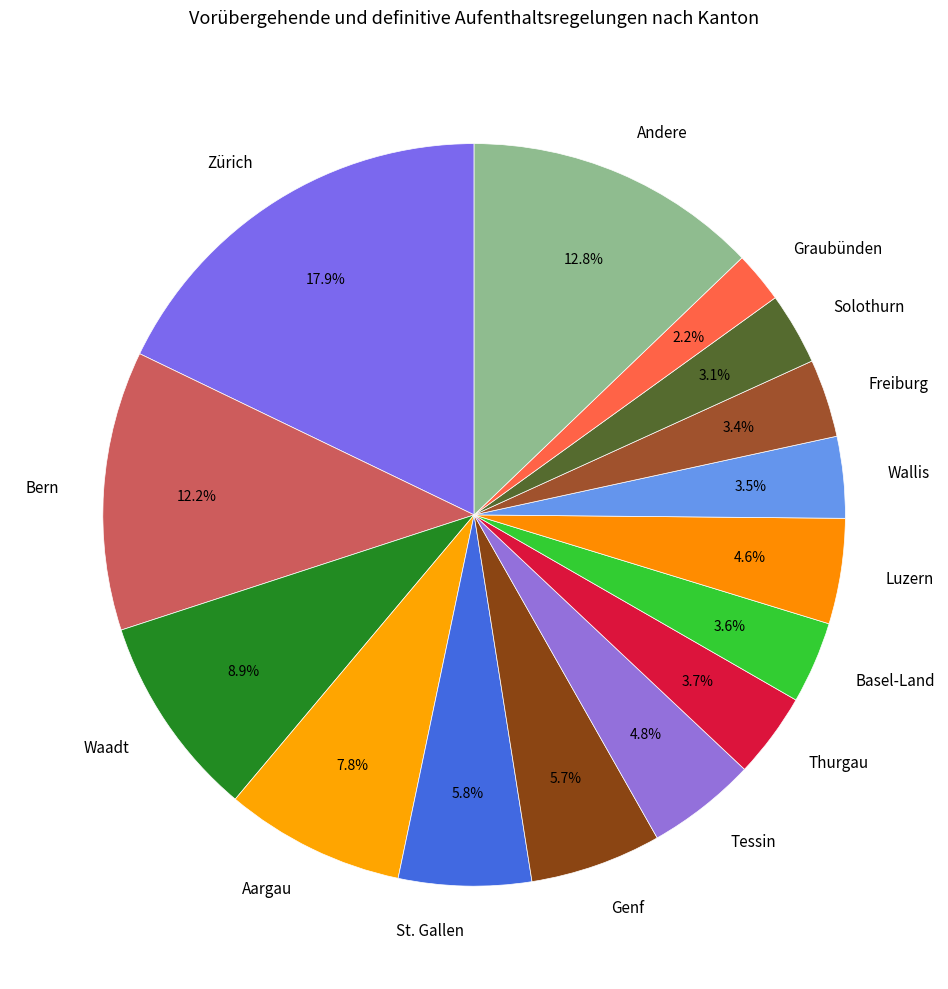

Which has a higher value, Wallis or Graubünden?

Wallis